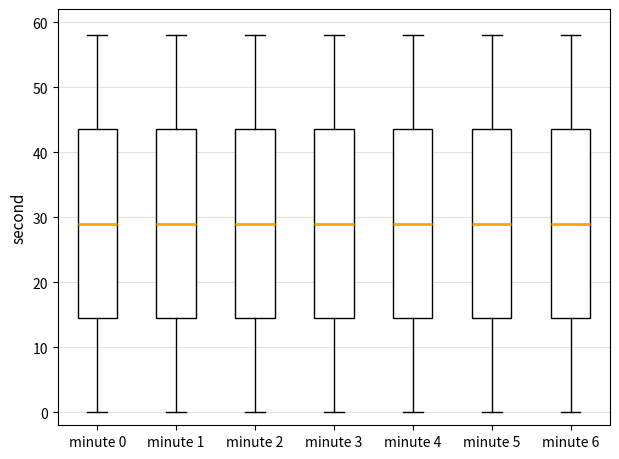

Where is the lower edge of the box for minute 3 on the y-axis? The values are not printed on the chart, so give them approximately, as read against the axis.

15